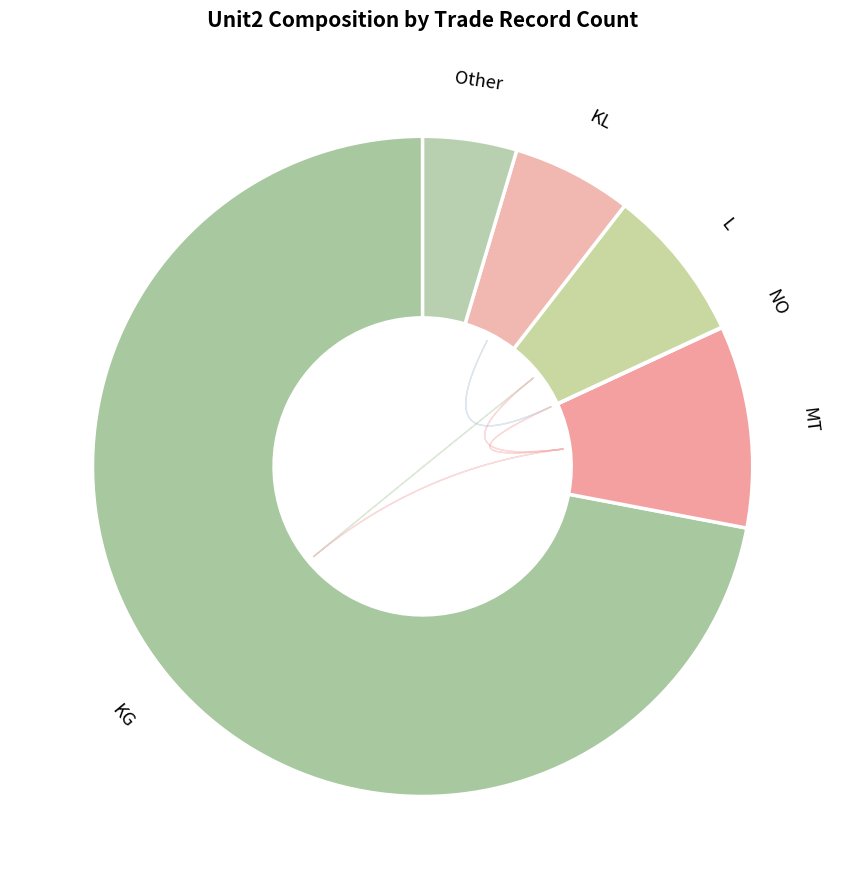

Rank the categories by value from highest to lowest.

KG, MT, L, KL, Other, NO